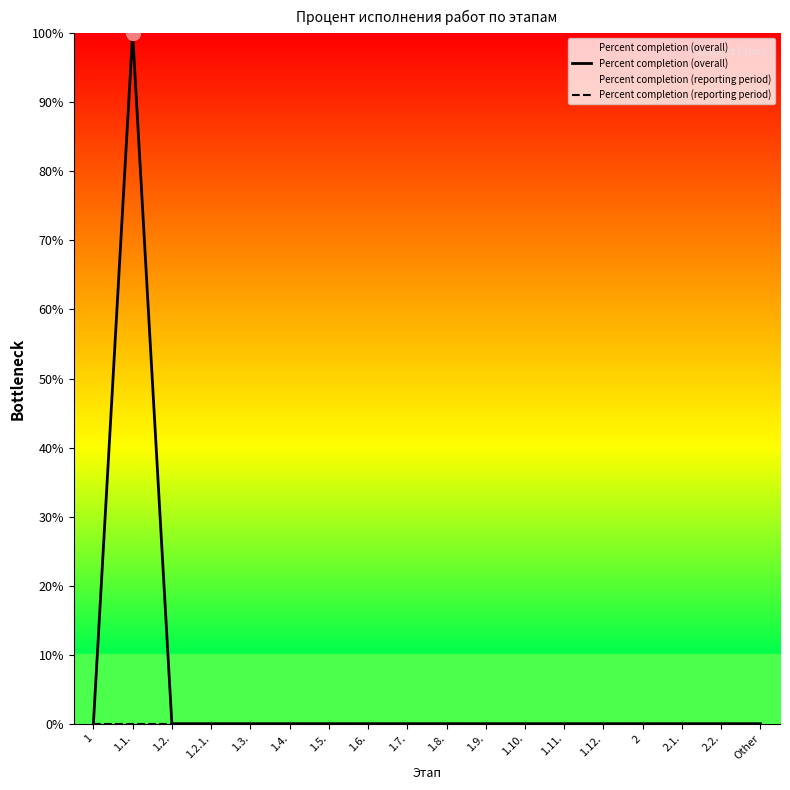

What is the label of the 1st point from the left?

1